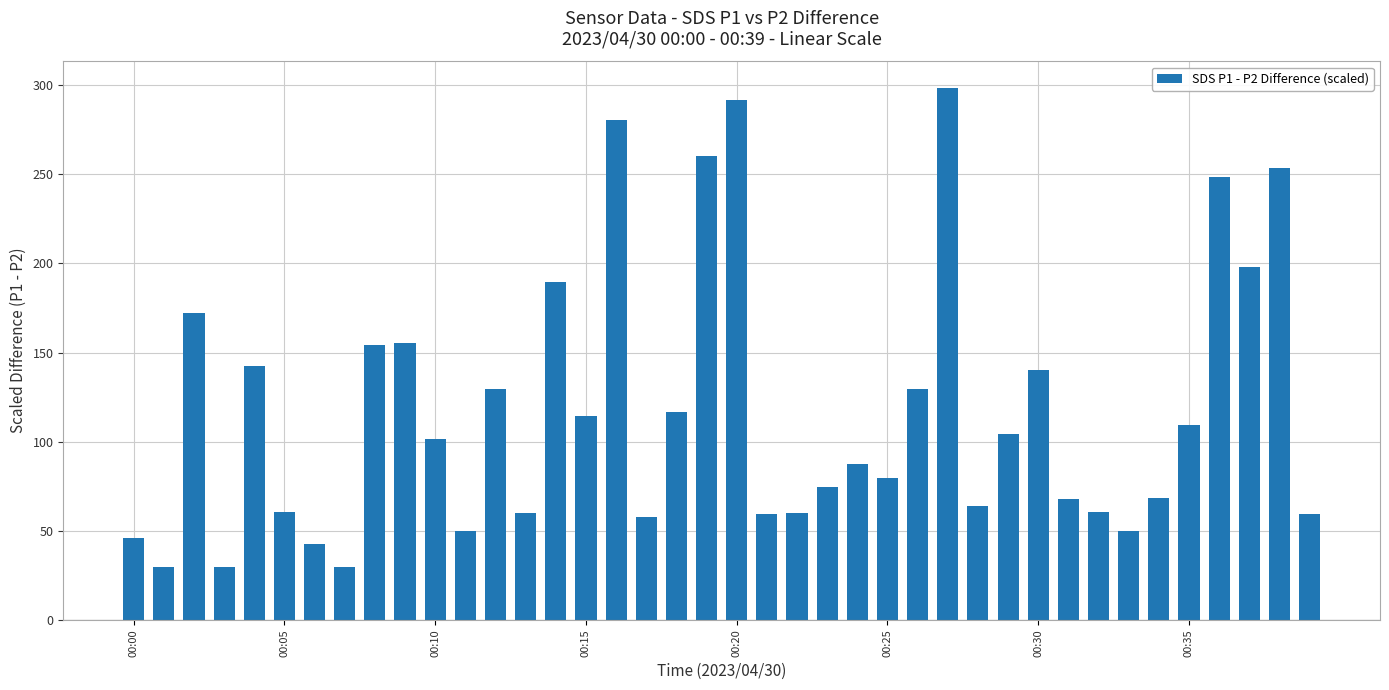

What is the smallest value displayed?

29.7